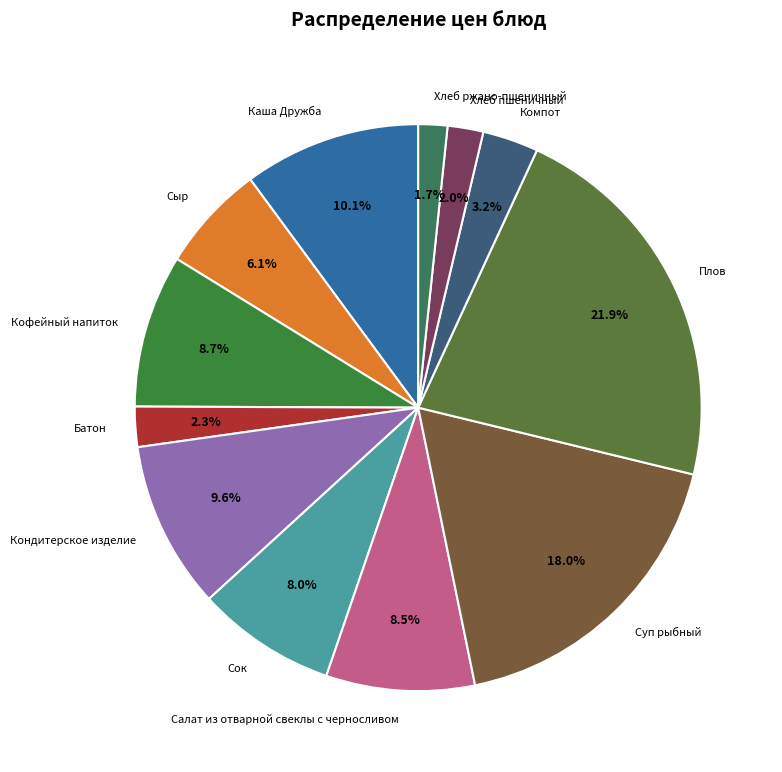

What is the largest slice in the pie chart?

Плов